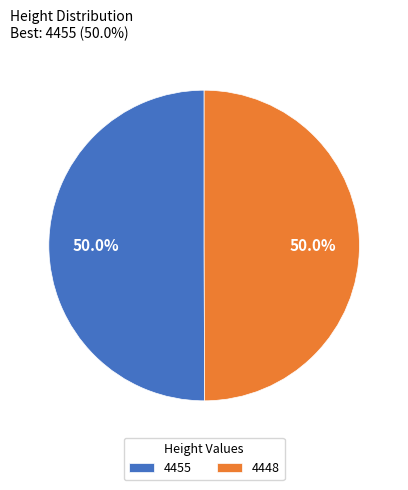

To the nearest percent, what is the average slice percentage?

50%